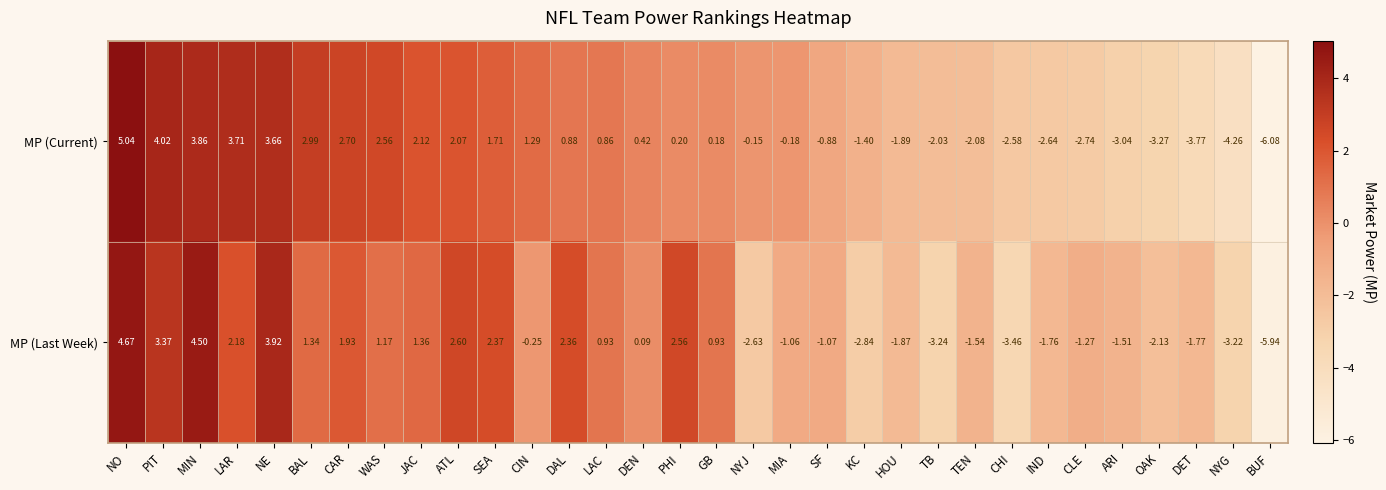

Is the value of MP (Current) at BAL greater than the value of MP (Last Week) at NYJ?

Yes